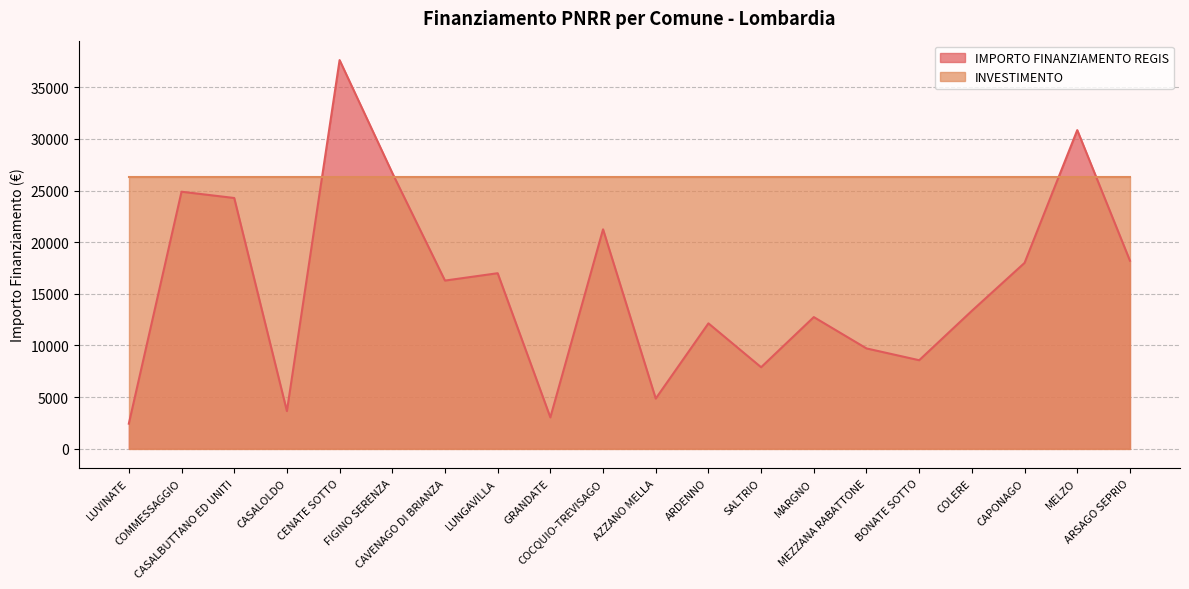

Reading left to right, what are all the values shown in this chart?

2428	24887	24280	3642	37634	26708	16283	16996	3035	21245	4856	12140	7891	12747	9712	8570	13354	17997	30852	18210